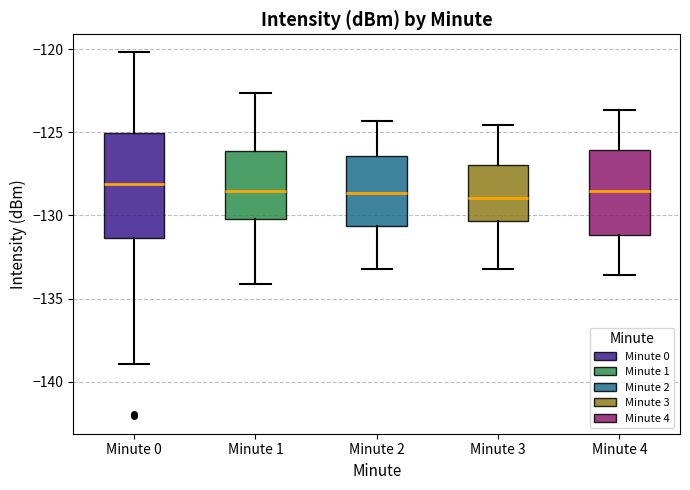

Which box is the tallest, from its lower edge to its upper edge?

Minute 0